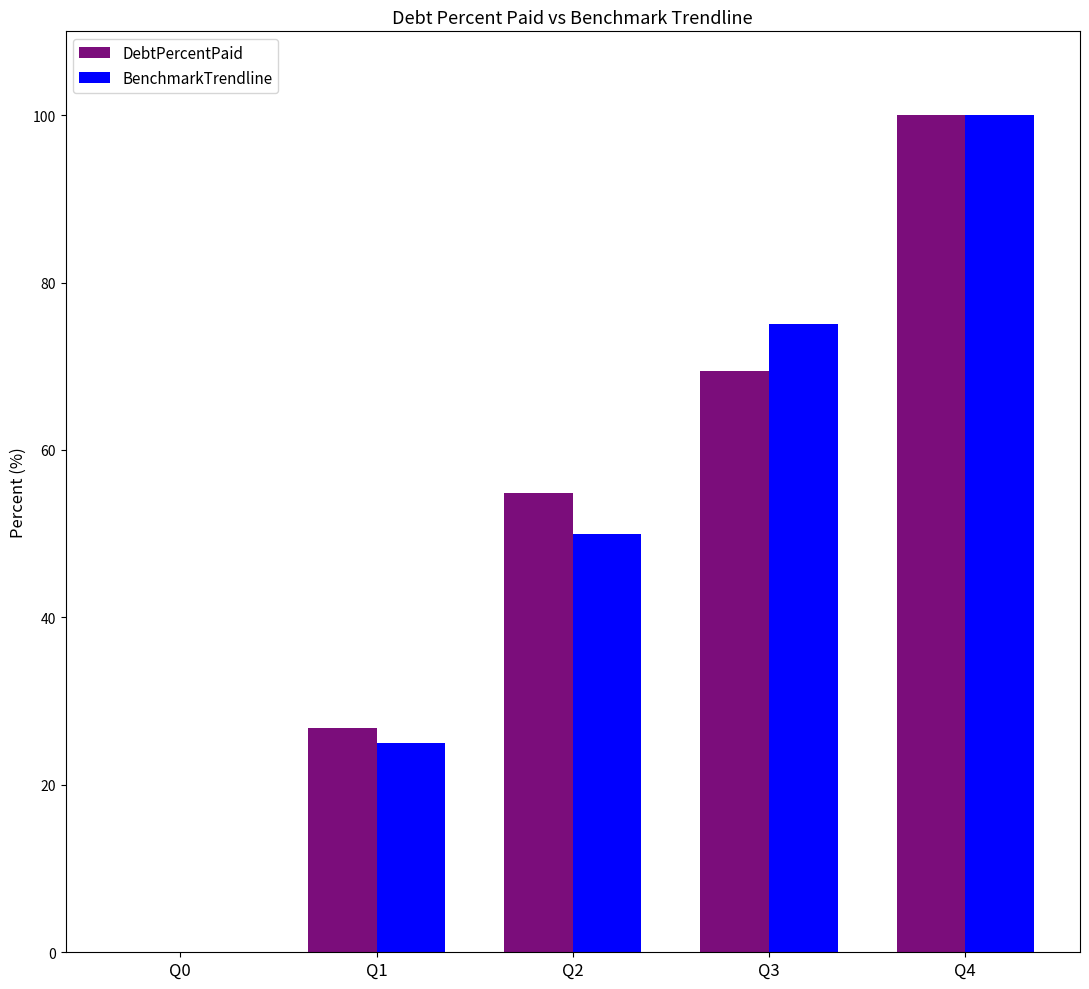

Reading left to right, what are all the values shown in this chart?

DebtPercentPaid: 0.0	26.8	54.9	69.4	100.0
BenchmarkTrendline: 0.0	25.0	50.0	75.0	100.0